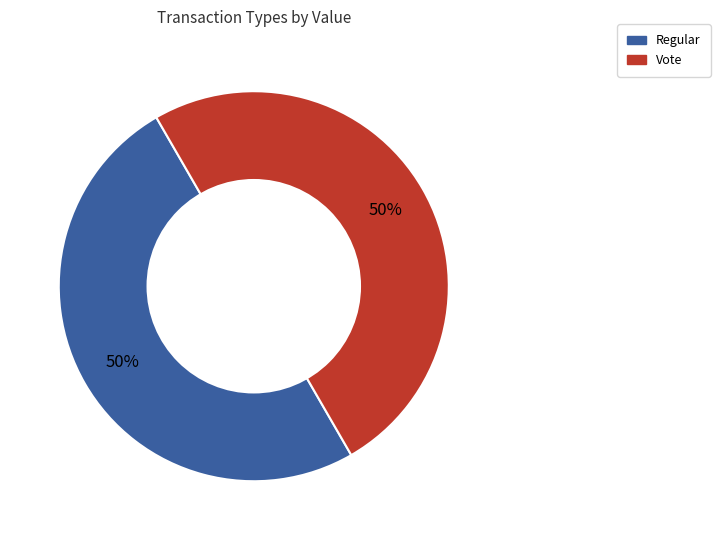

To the nearest percent, what percentage of the pie is Vote?

50%